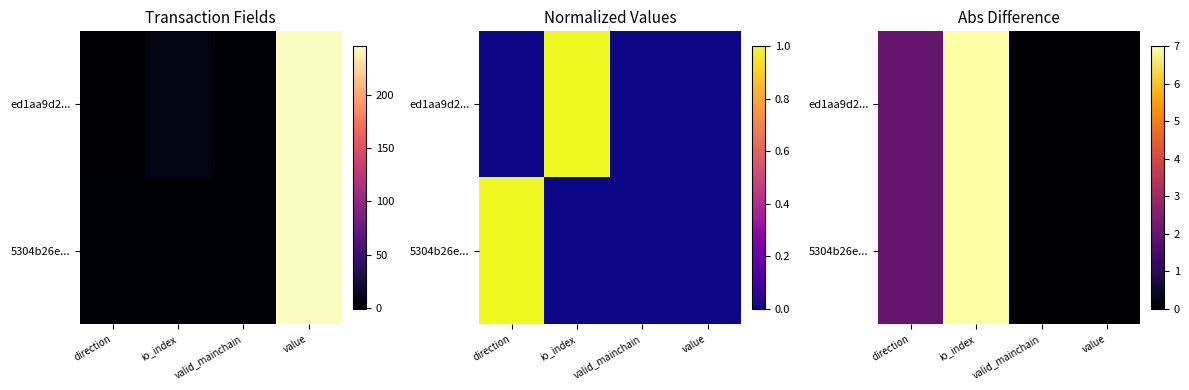

Count the number of categories in the chart.

4